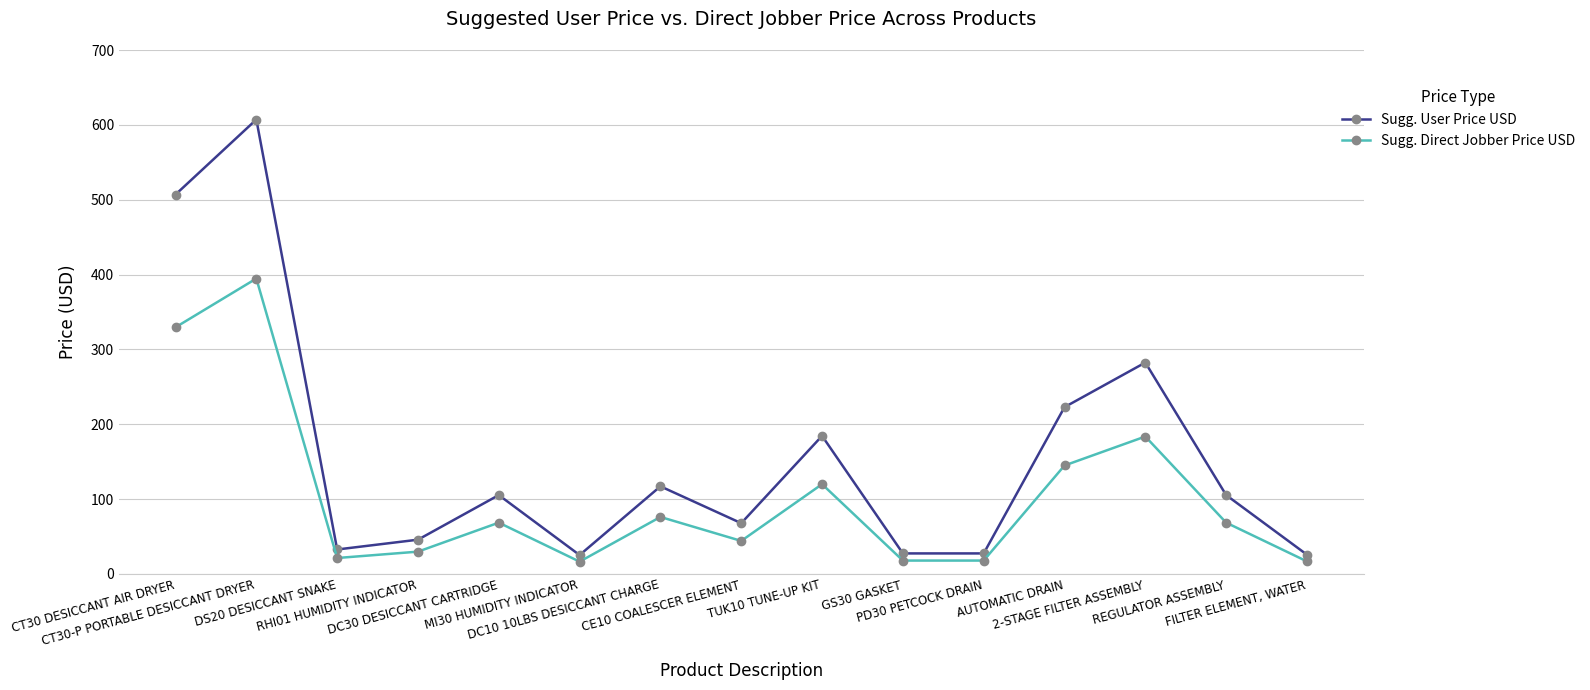

Which series has the largest range (max minus min)?

Sugg. User Price USD